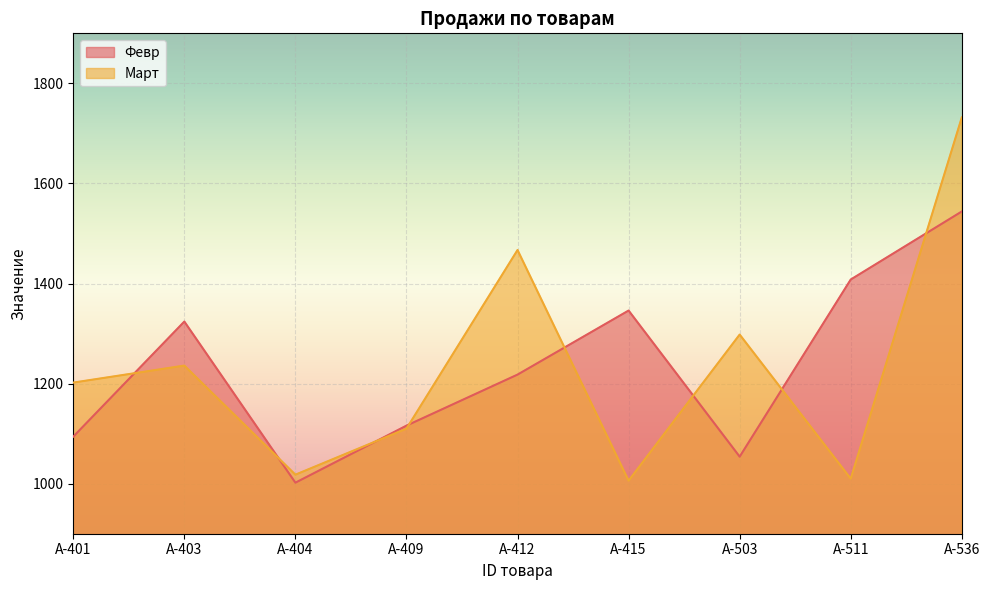

Which series changed the most between A-401 and A-403?

Февр